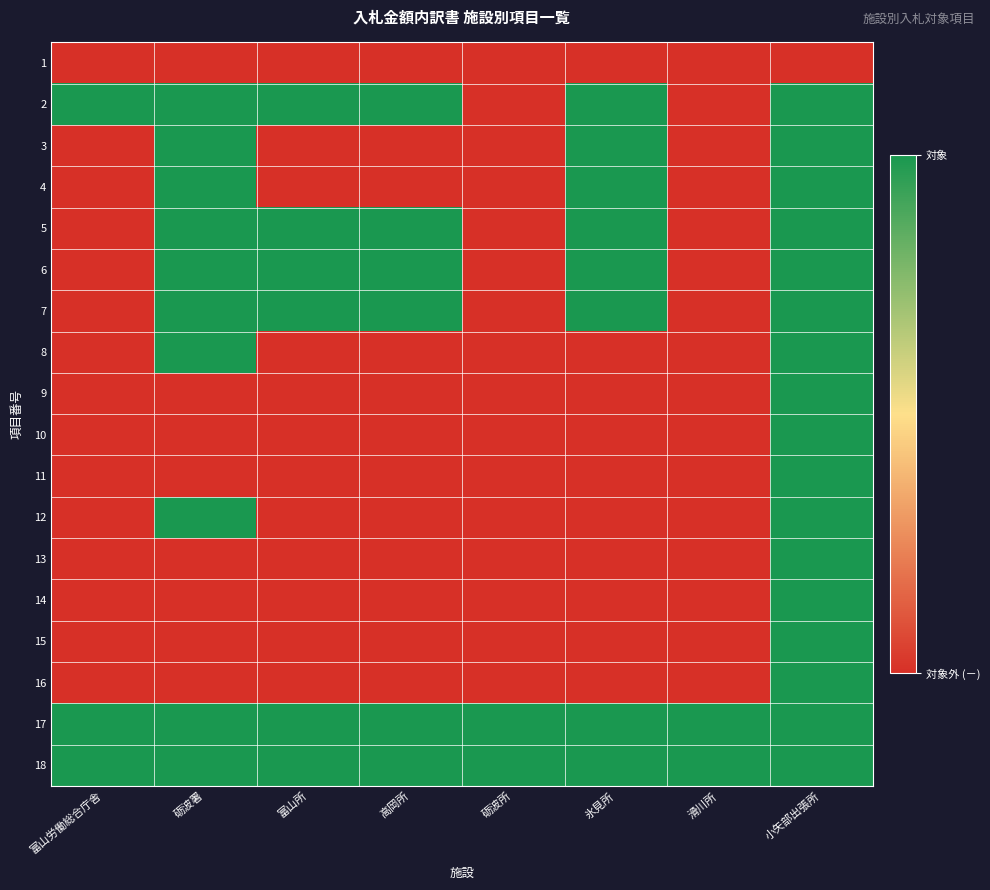

Which has a higher value, 高岡所 or 富山所?

高岡所